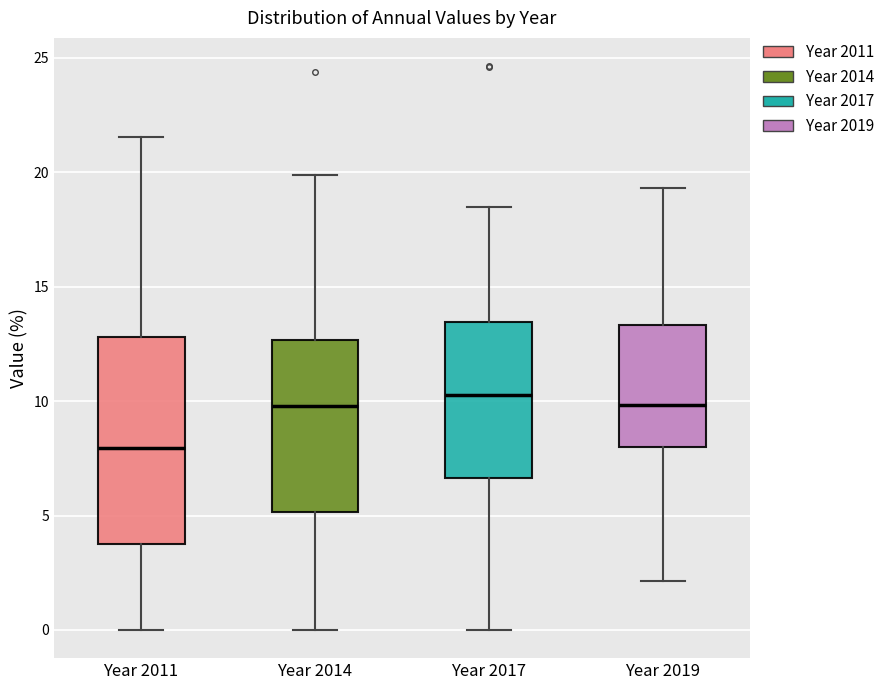

Where does the median line of the box for Year 2011 sit on the y-axis? The values are not printed on the chart, so give them approximately, as read against the axis.

8.0